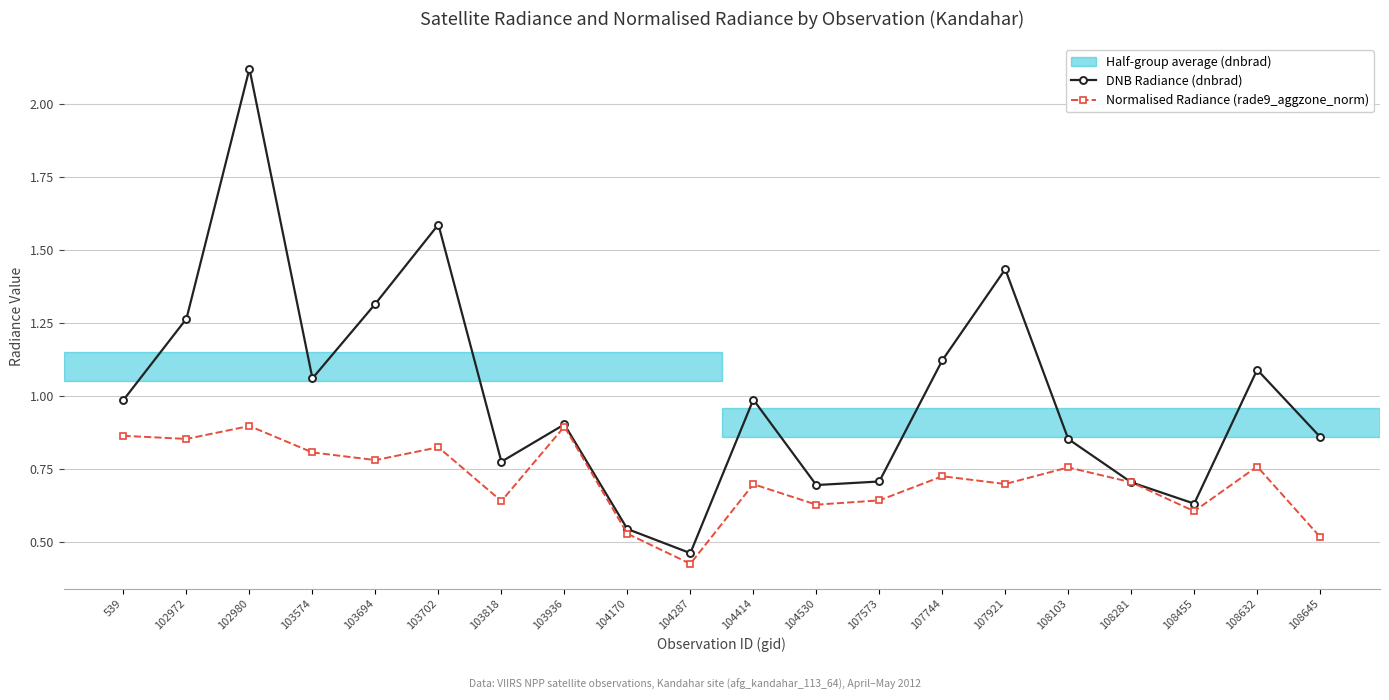

Count the number of data series in this chart.

2